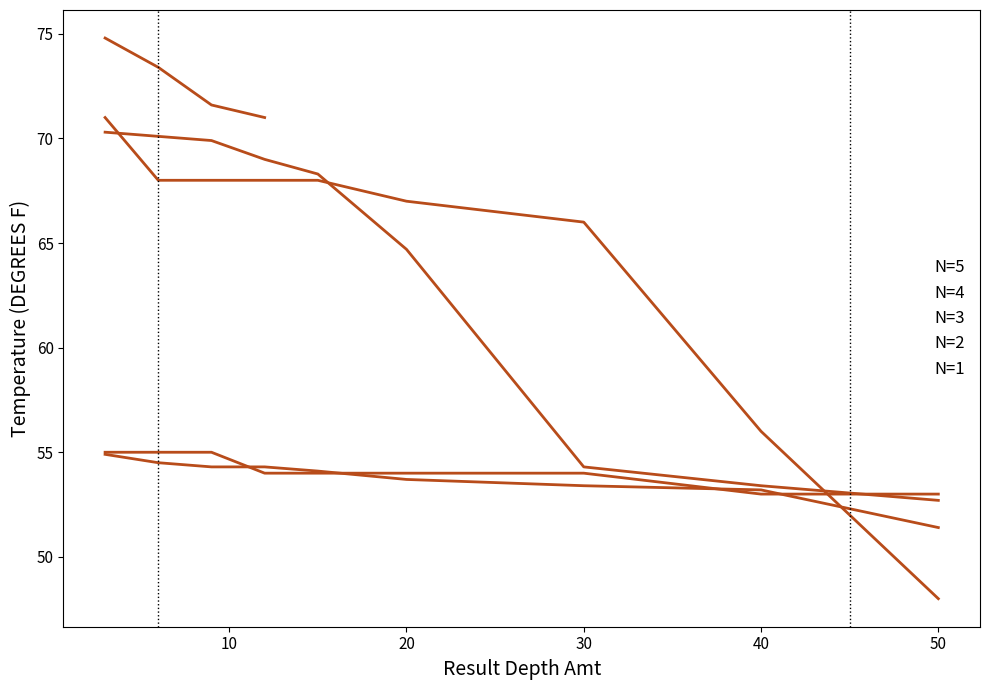

Count the number of categories in the chart.

9